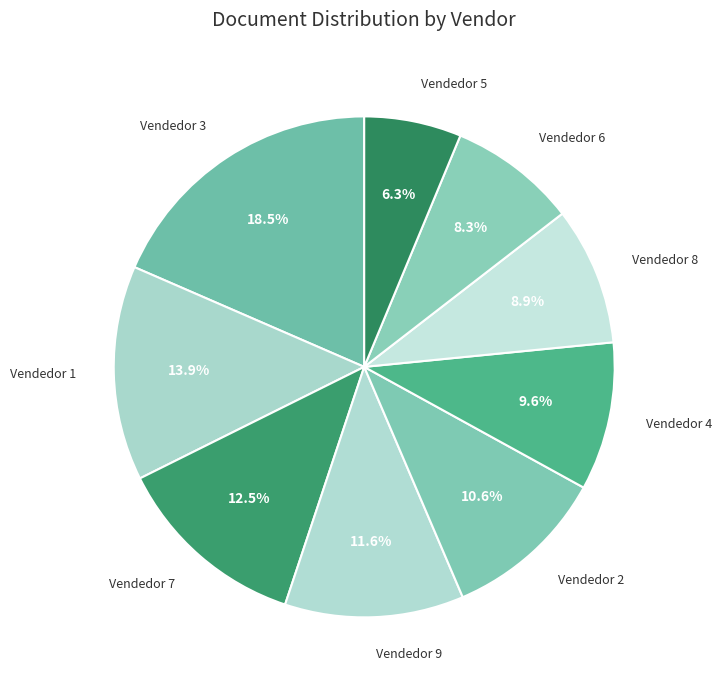

To the nearest percent, what percentage of the pie is Vendedor 2?

11%